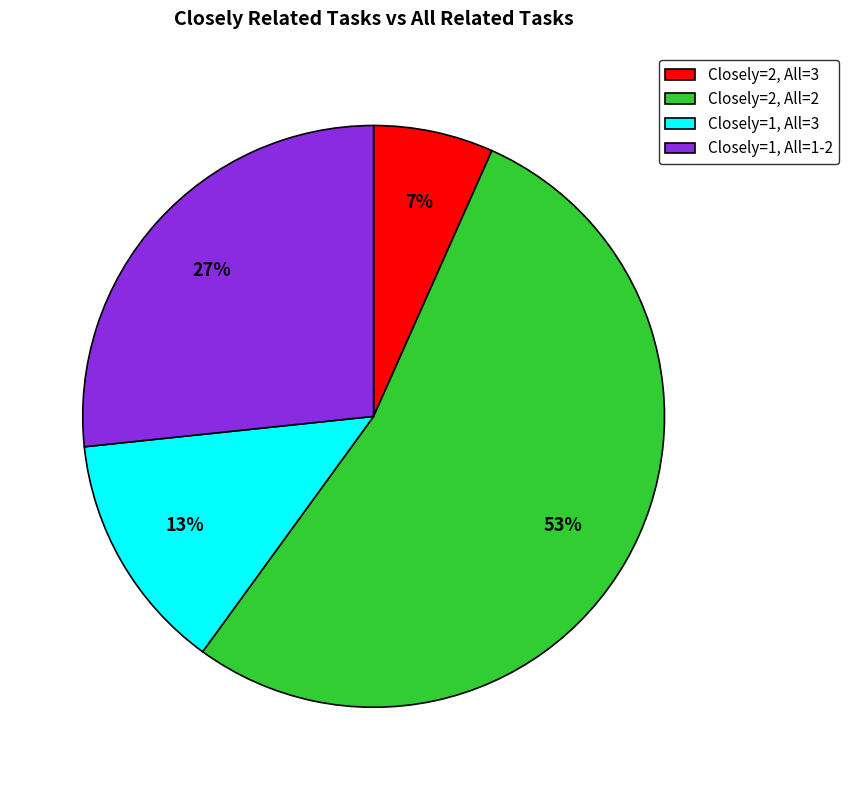

How many slices are in this pie chart?

4